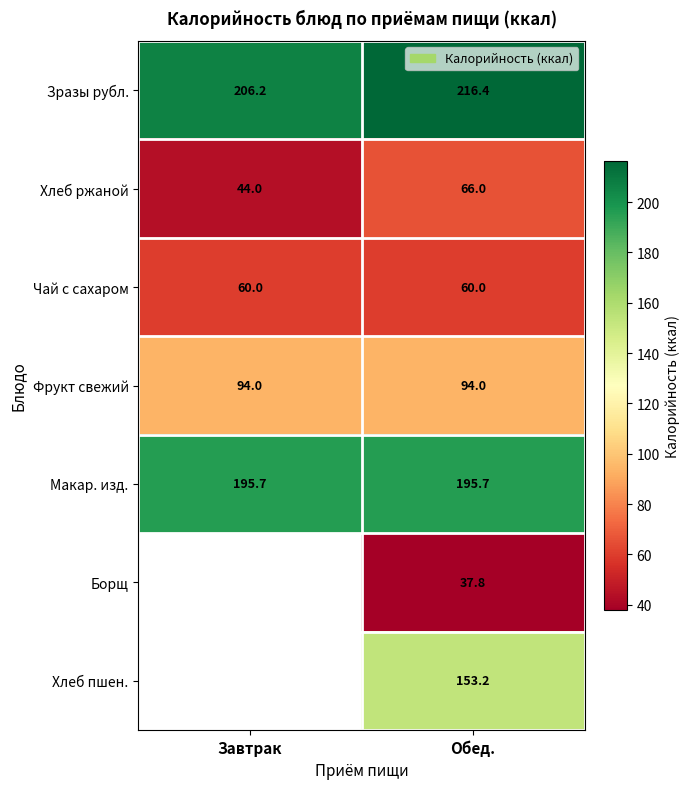

The value of Хлеб ржаной at Завтрак is 44.0. True or false?

True